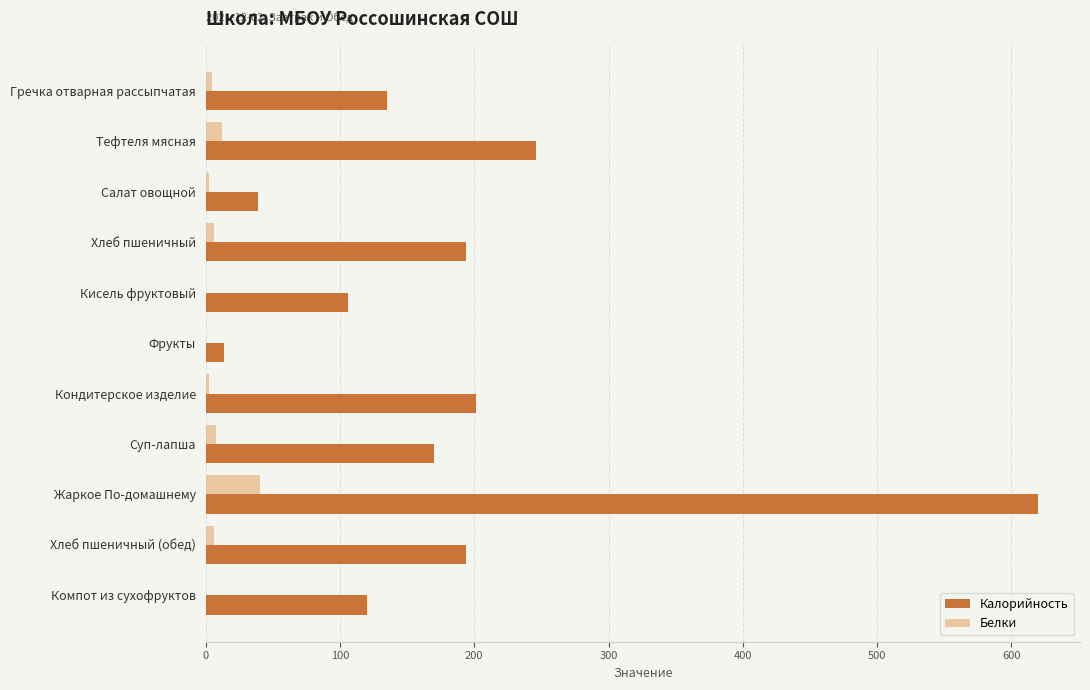

Which category has the highest value in the Калорийность series?

Жаркое По-домашнему